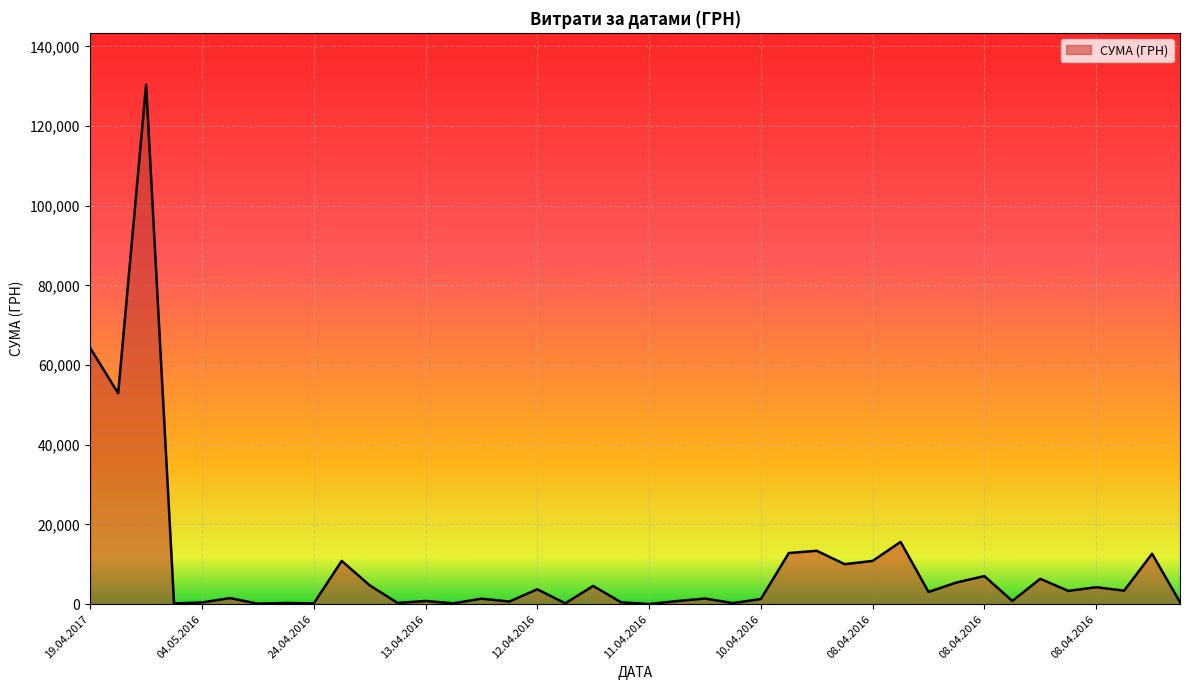

What is the greatest value displayed?

130379.7